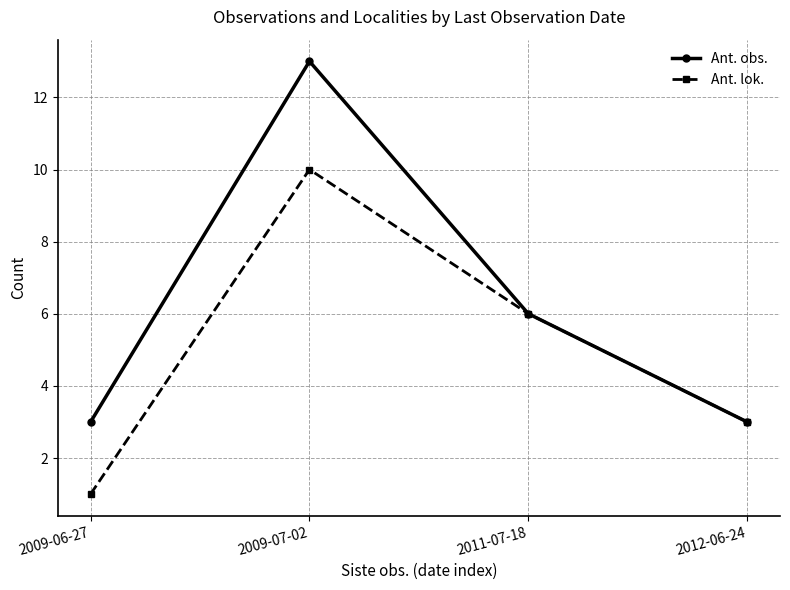

Between 2009-07-02 and 2011-07-18, which series saw the biggest shift?

Ant. obs.